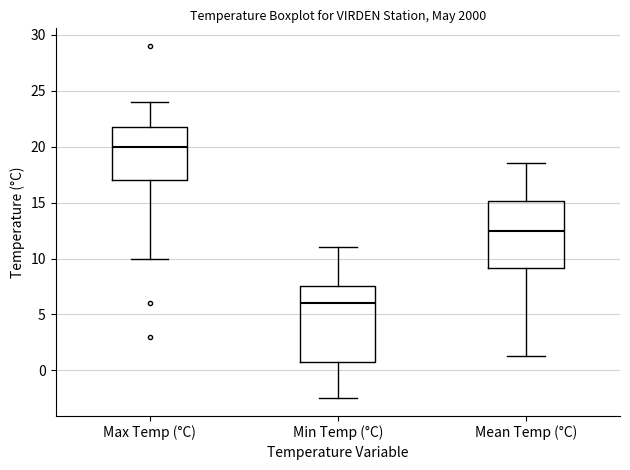

Where is the upper edge of the box for Mean Temp (°C) on the y-axis? The values are not printed on the chart, so give them approximately, as read against the axis.

15.0